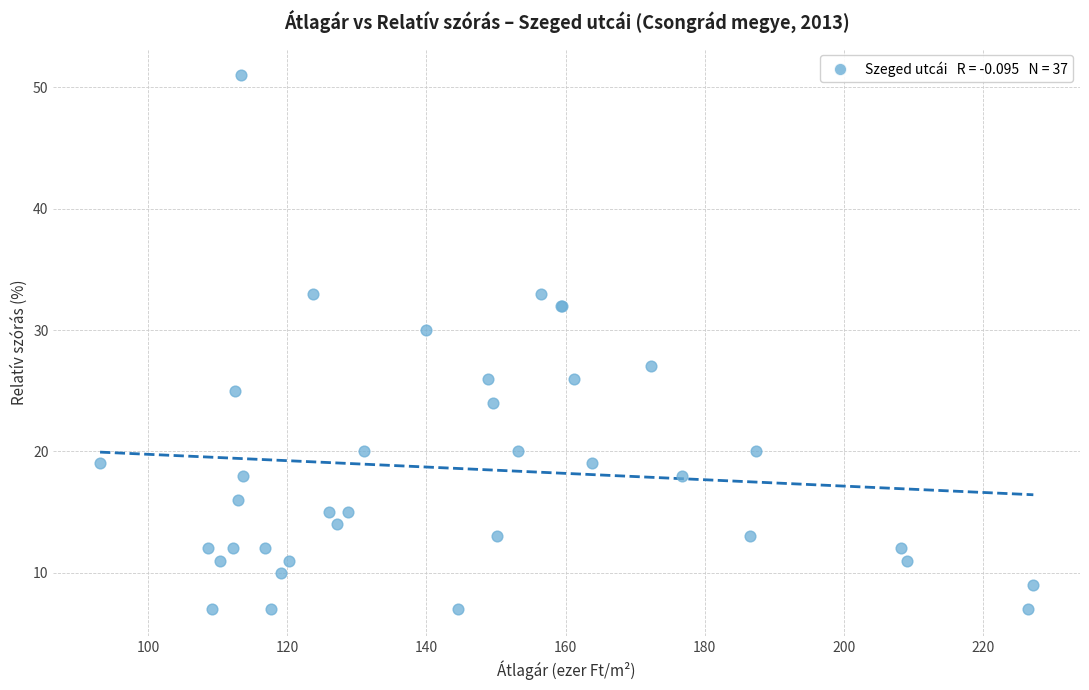

What Y value in the scatter plot is closest to 29?

30